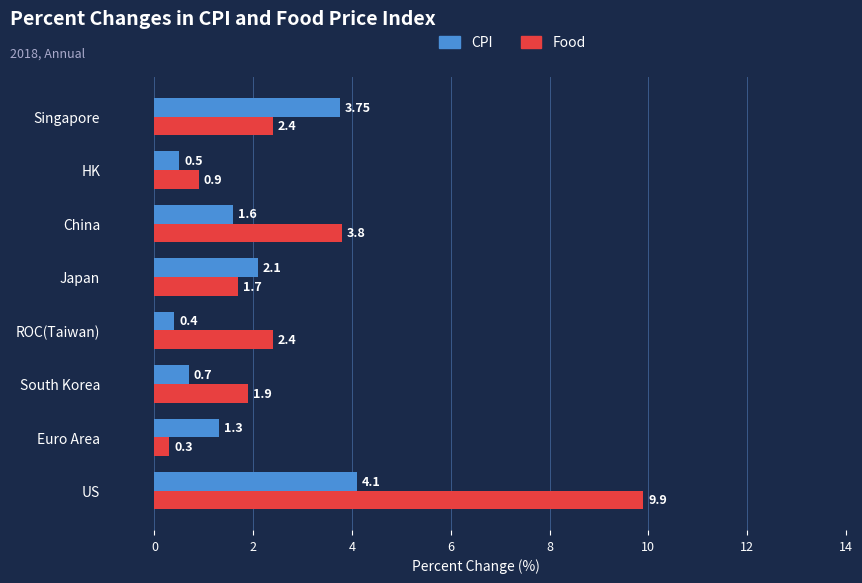

Which series has the widest spread of values?

Food